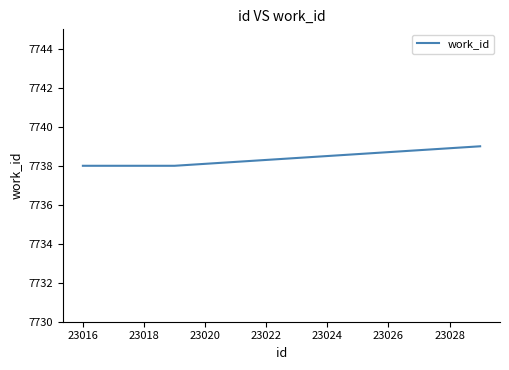

What is the maximum value shown in the chart?

7739